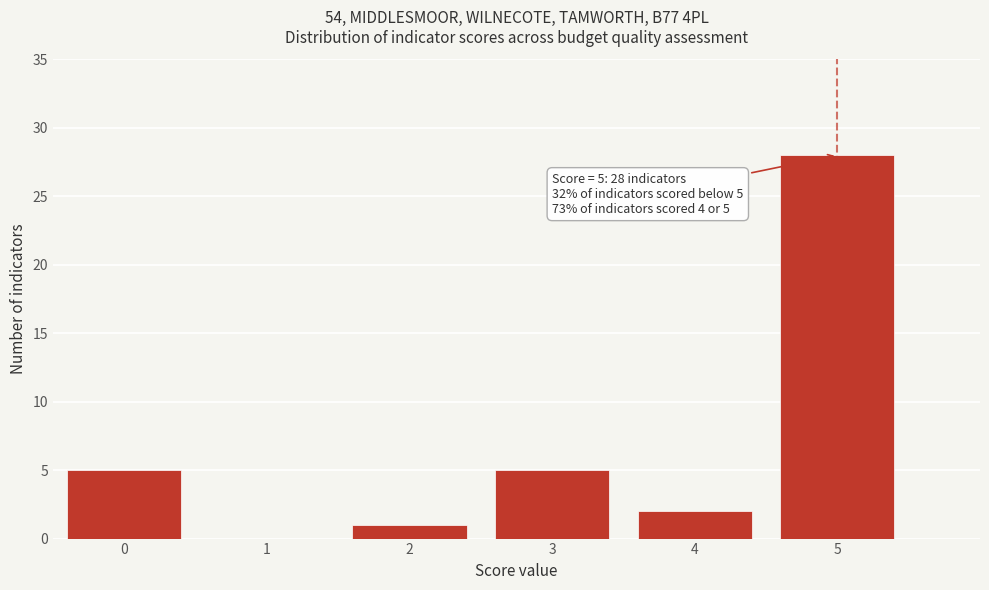

Reading left to right, list all the values displayed in this chart.

0=5	1=0	2=1	3=5	4=2	5=28